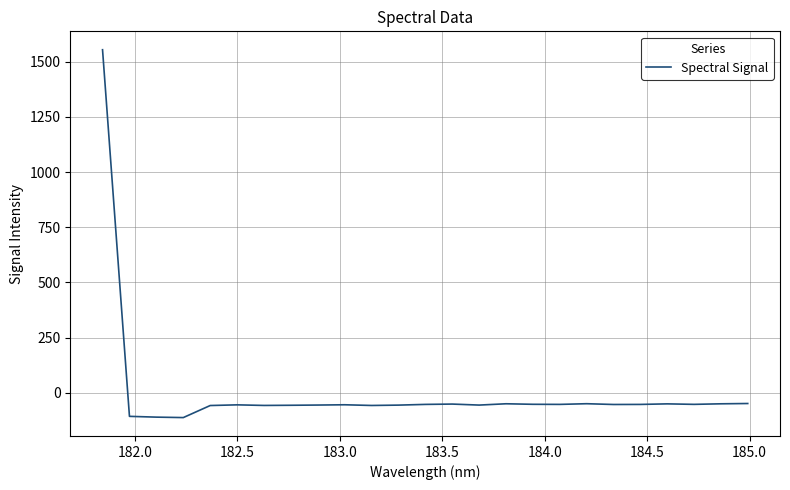

Is this an area chart (filled region under the line)?

No